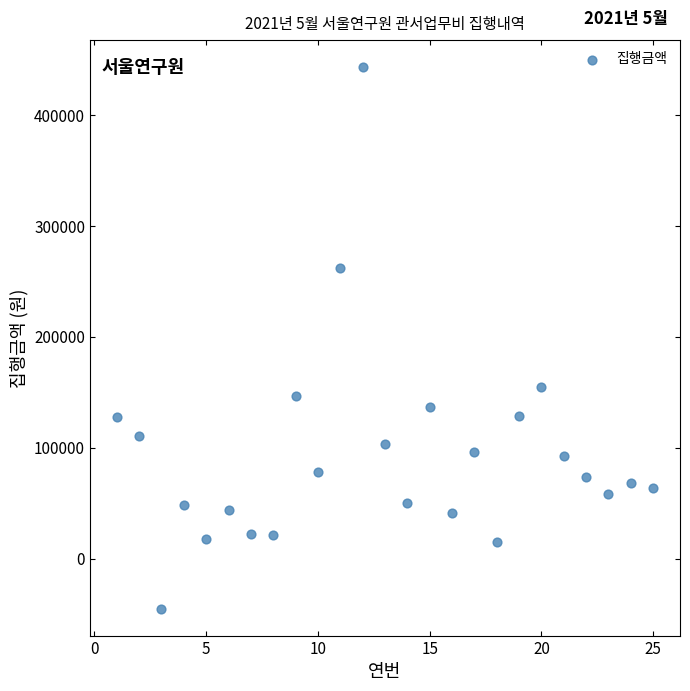

What Y value in the scatter plot is closest to 199255?

155000